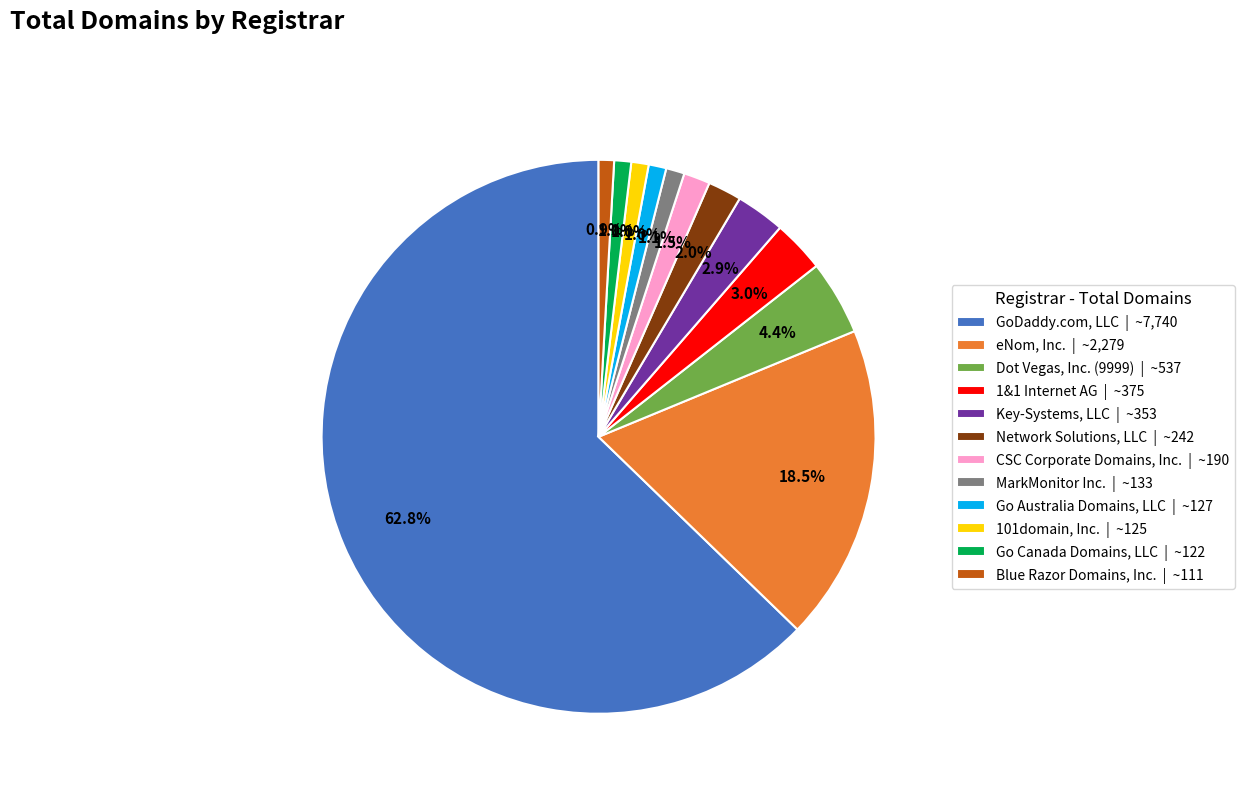

Which has a higher value, CSC Corporate Domains, Inc. | ~190 or Blue Razor Domains, Inc. | ~111?

CSC Corporate Domains, Inc. | ~190